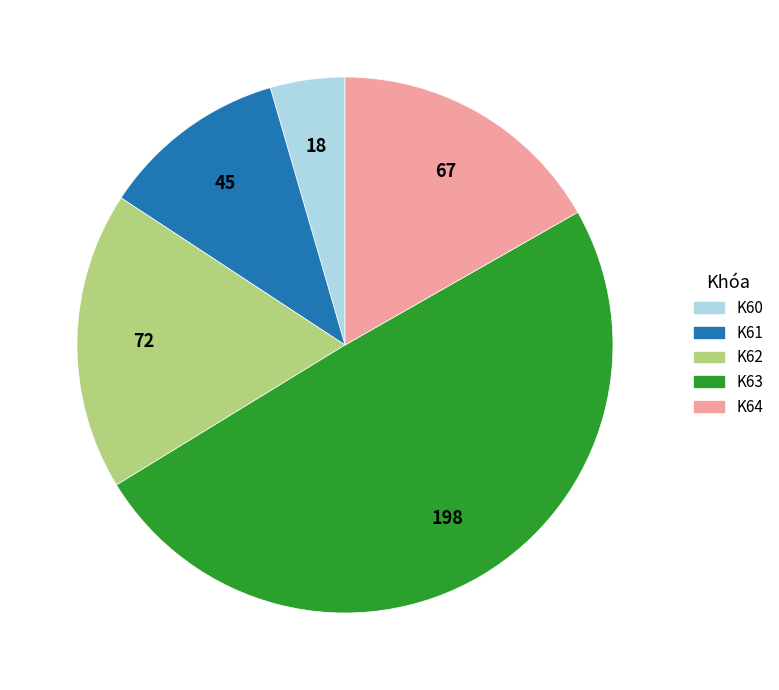

What is the largest slice in the pie chart?

K63